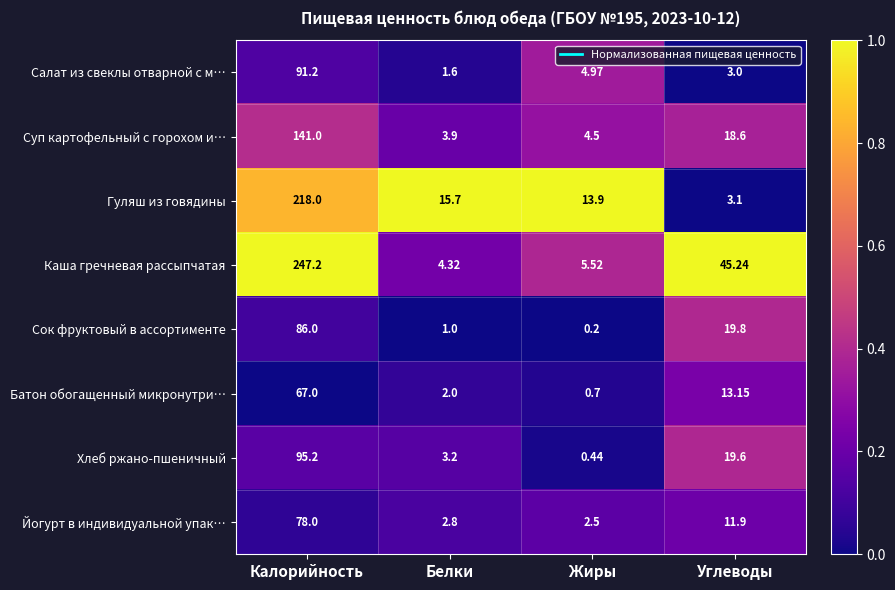

At which label does Каша гречневая рассыпчатая first exceed 45?

Калорийность